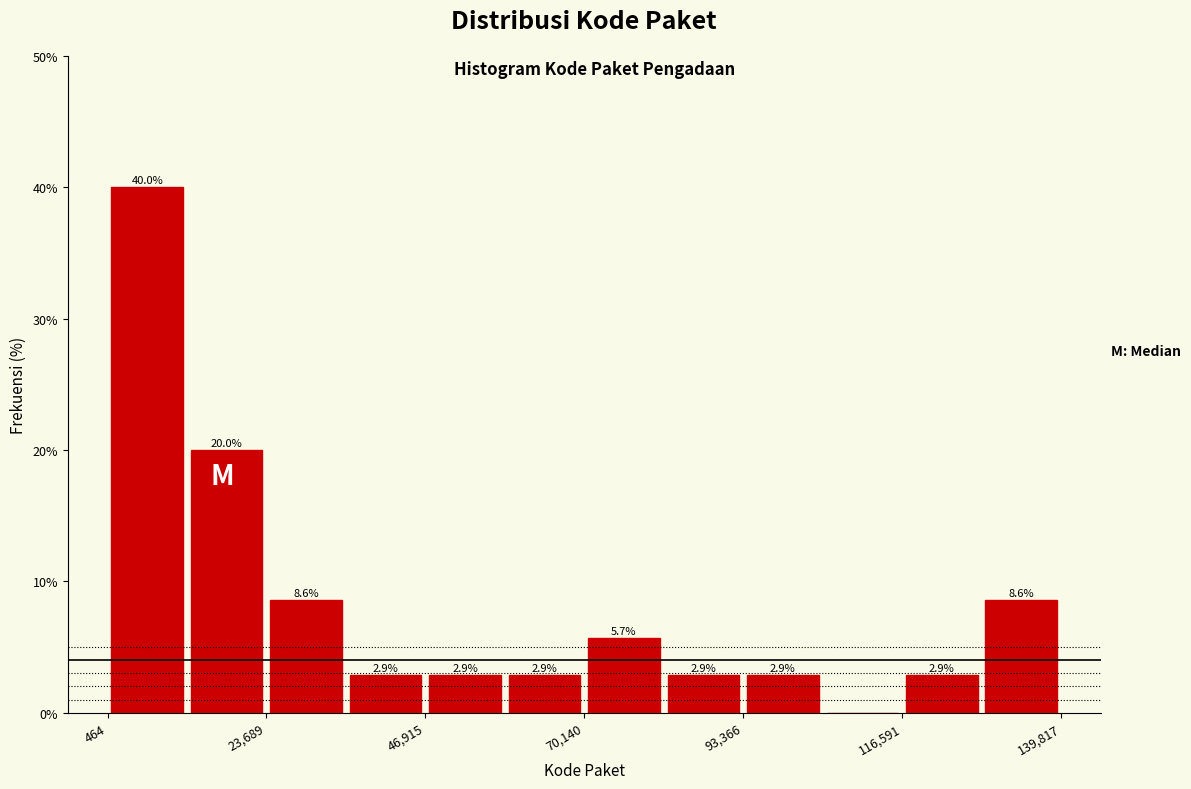

Around what value on the x-axis is the tallest bar? Give the approximate position of its centre, as read against the axis.

5000